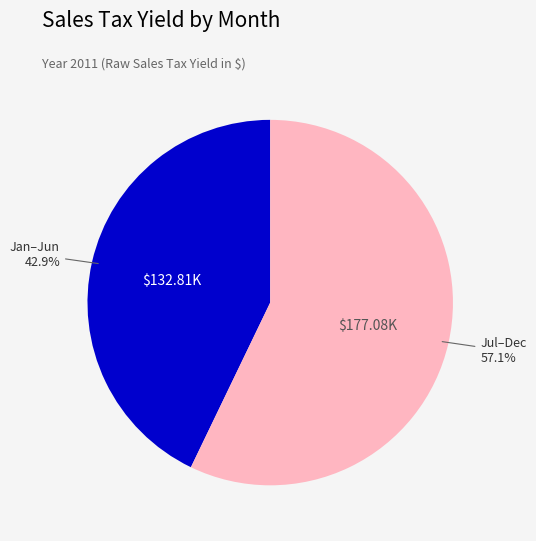

Which slice is the smallest?

Jan–Jun